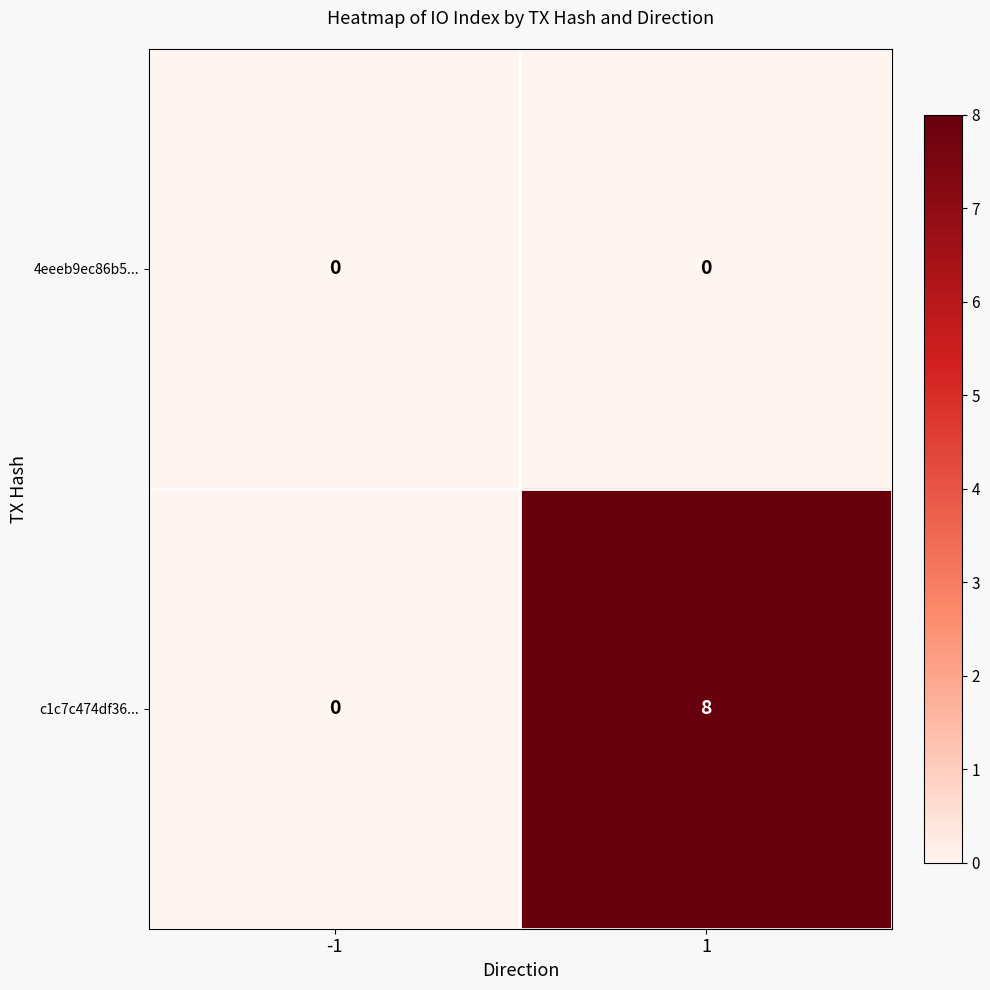

List the series in order of their peak value, lowest first.

4eeeb9ec86b5..., c1c7c474df36...